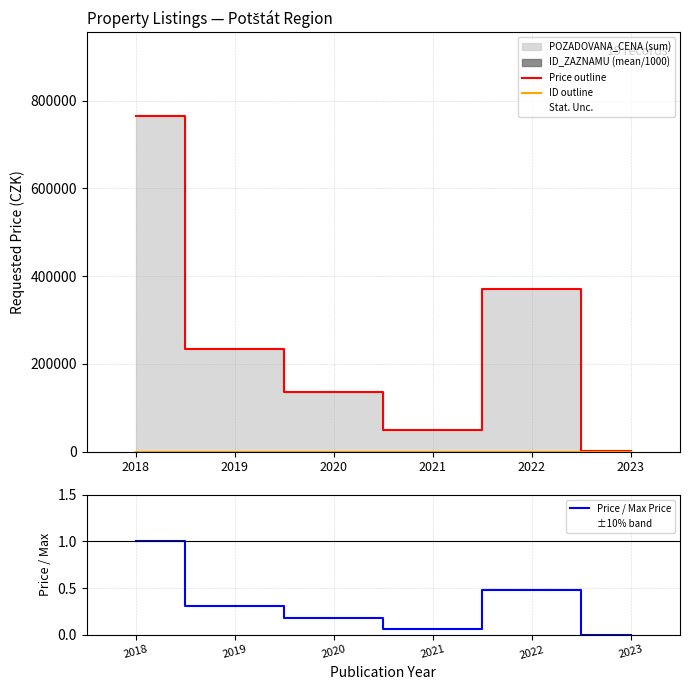

The value of Price outline at 2019 is 235000.0. True or false?

True